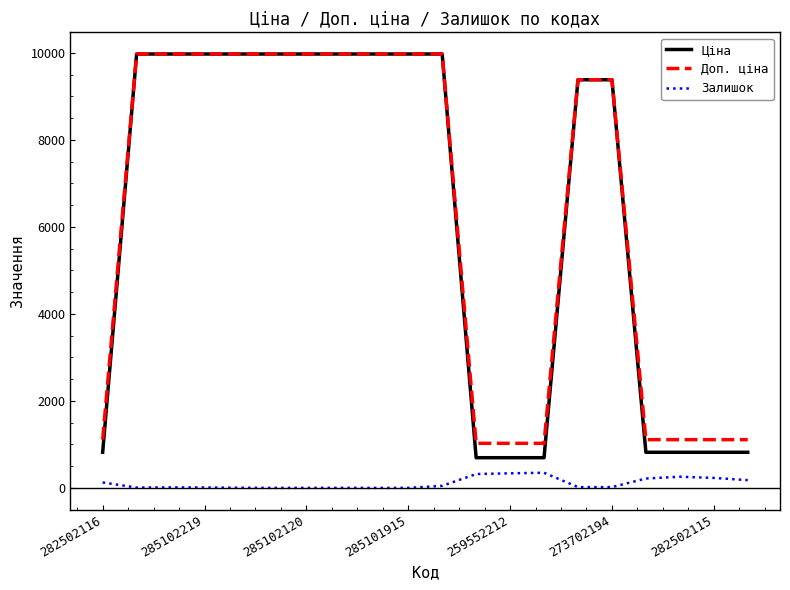

What is the greatest value displayed?

9975.0